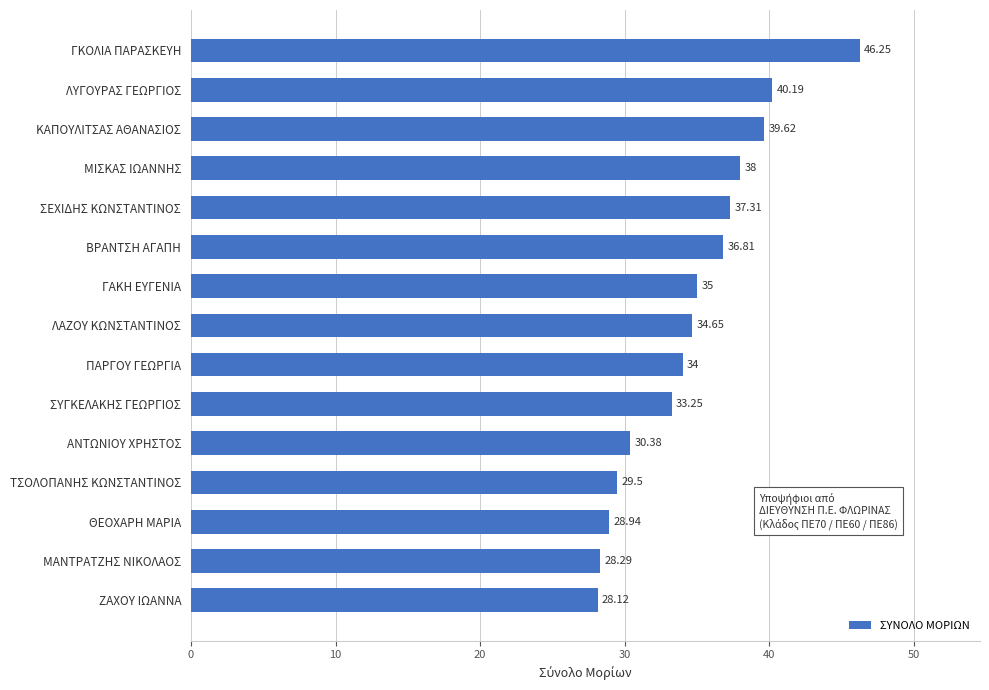

Approximately how many times larger is the value at ΜΑΝΤΡΑΤΖΗΣ ΝΙΚΟΛΑΟΣ compared to ΑΝΤΩΝΙΟΥ ΧΡΗΣΤΟΣ?

0.9